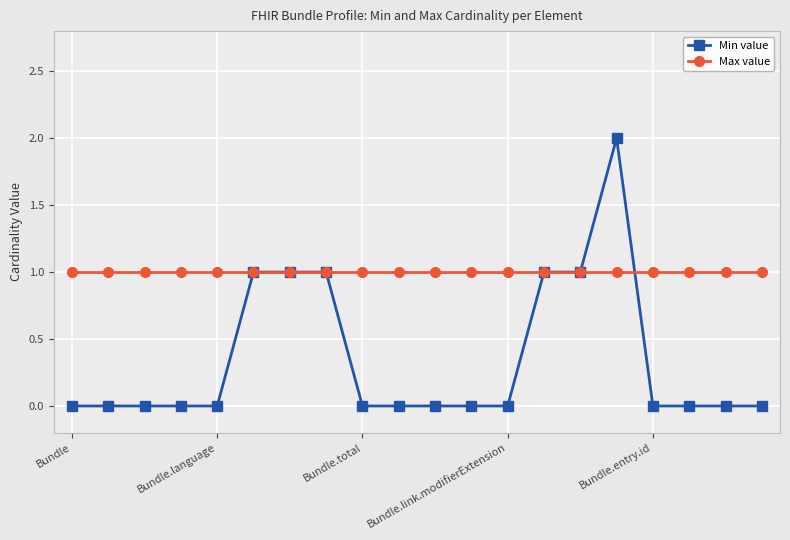

Rank the series by their average value, from highest to lowest.

Max value, Min value